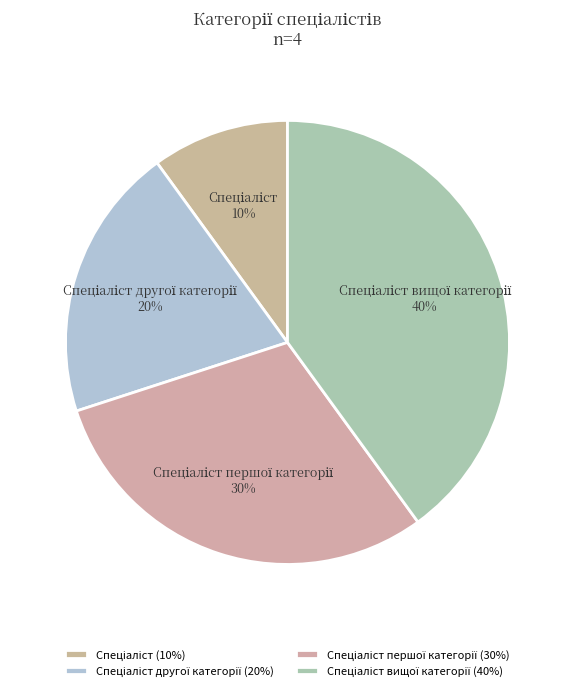

Is there a majority slice in this chart?

No